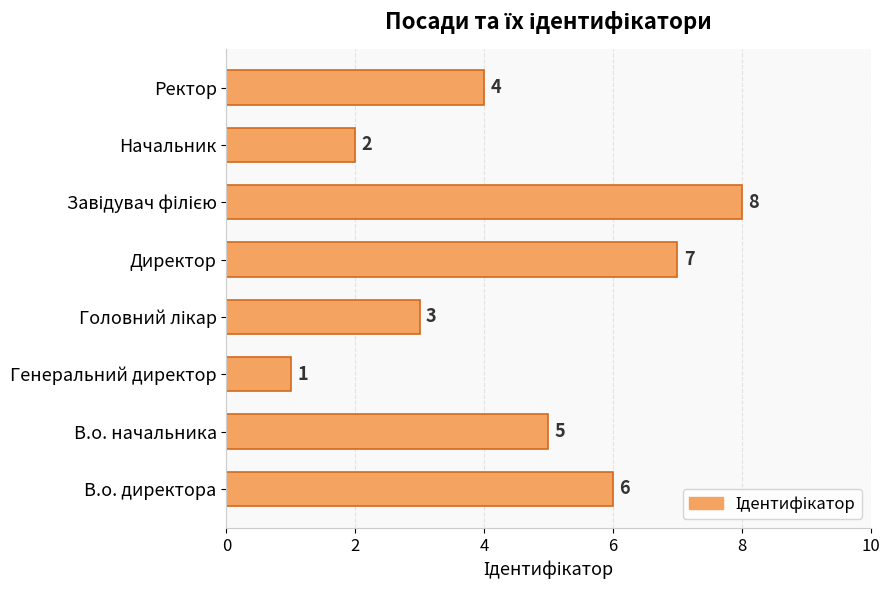

At which category does the chart reach its minimum across all series?

Генеральний директор